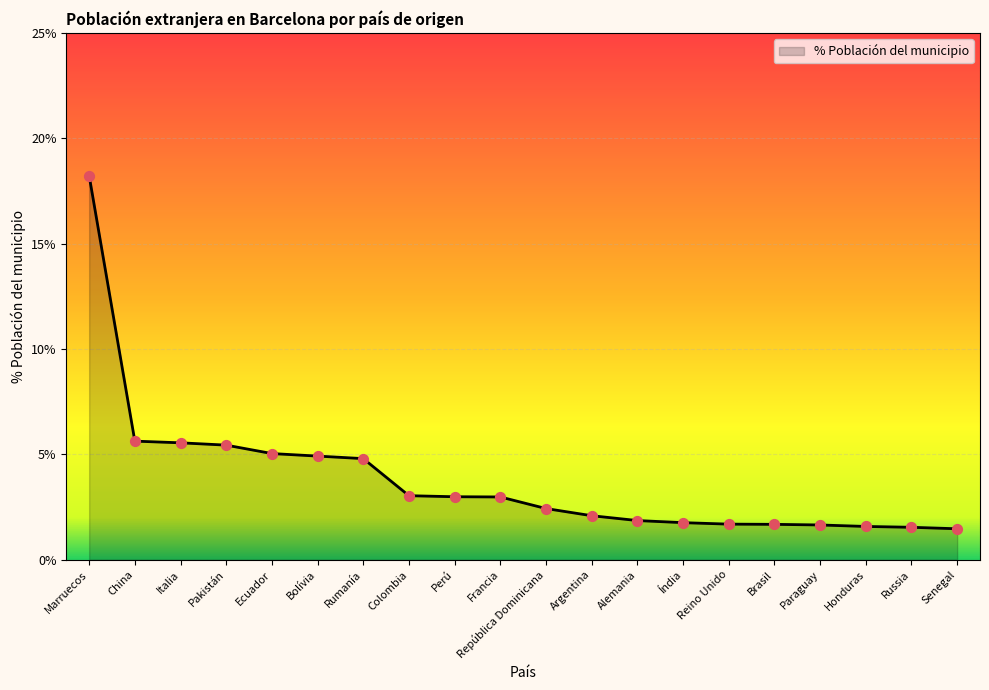

Which has a higher value, Marruecos or Paraguay?

Marruecos